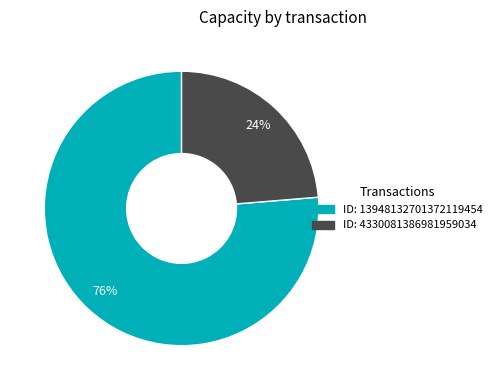

To the nearest percent, what is the average slice percentage?

50%